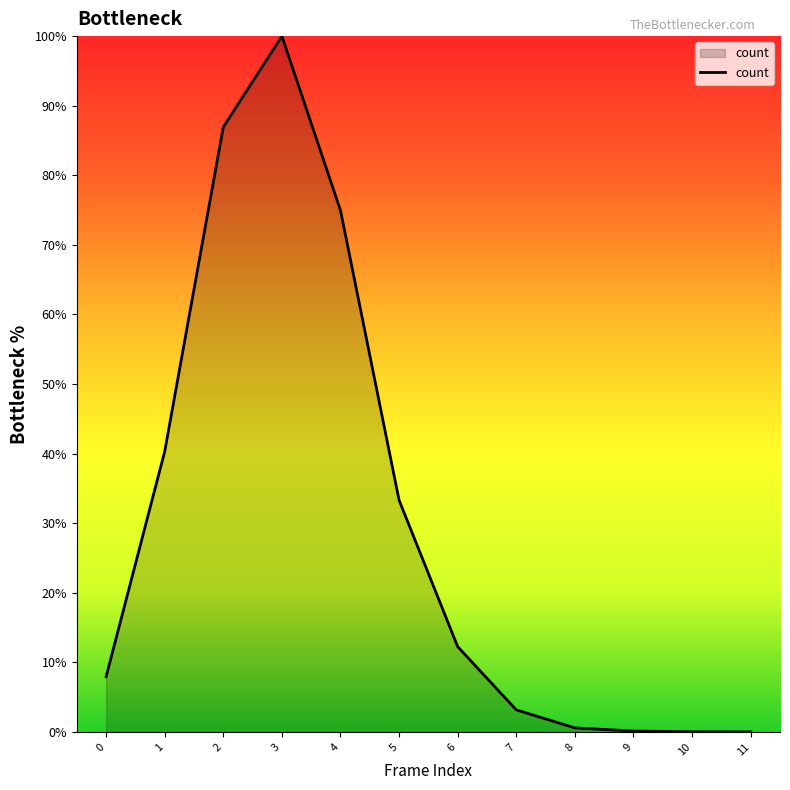

What is the difference between the second highest and second lowest values?

86.9